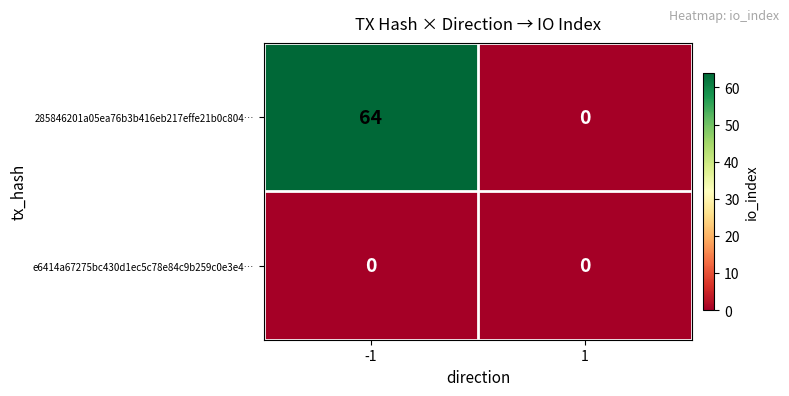

What is the average value of the 285846201a05ea76b3b416eb217effe21b0c804… series?

32